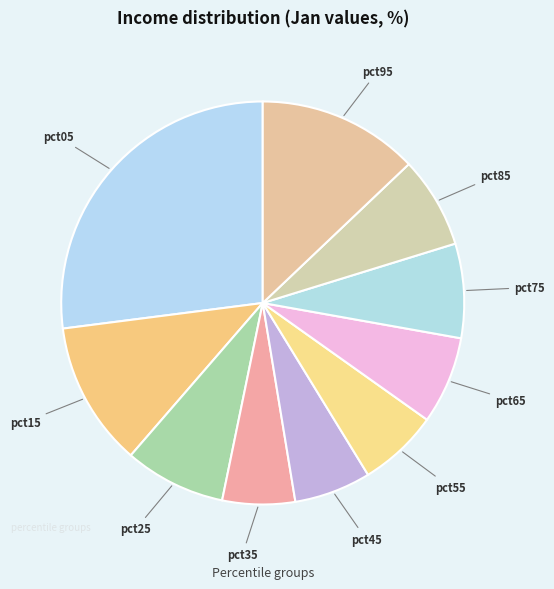

How many segments does this pie chart have?

10